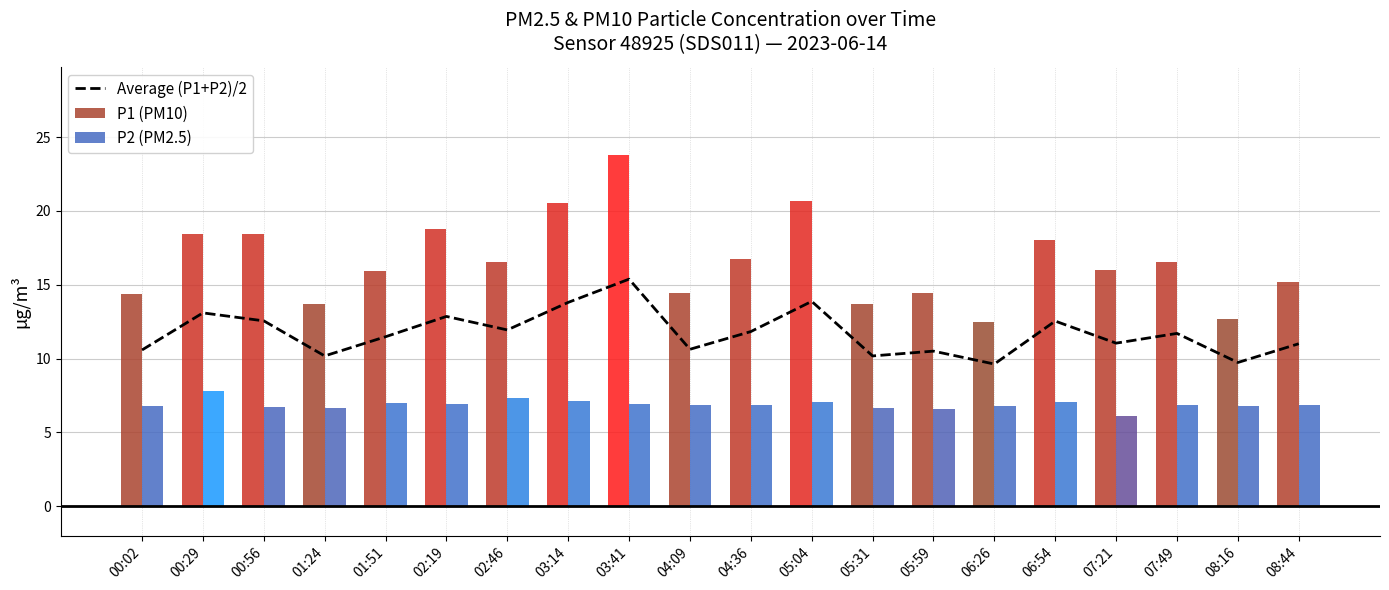

Reading left to right, extract all data points from this chart.

10.6	13.1	12.5	10.2	11.5	12.9	11.9	13.8	15.4	10.6	11.8	13.9	10.2	10.5	9.6	12.5	11.0	11.7	9.7	11.0